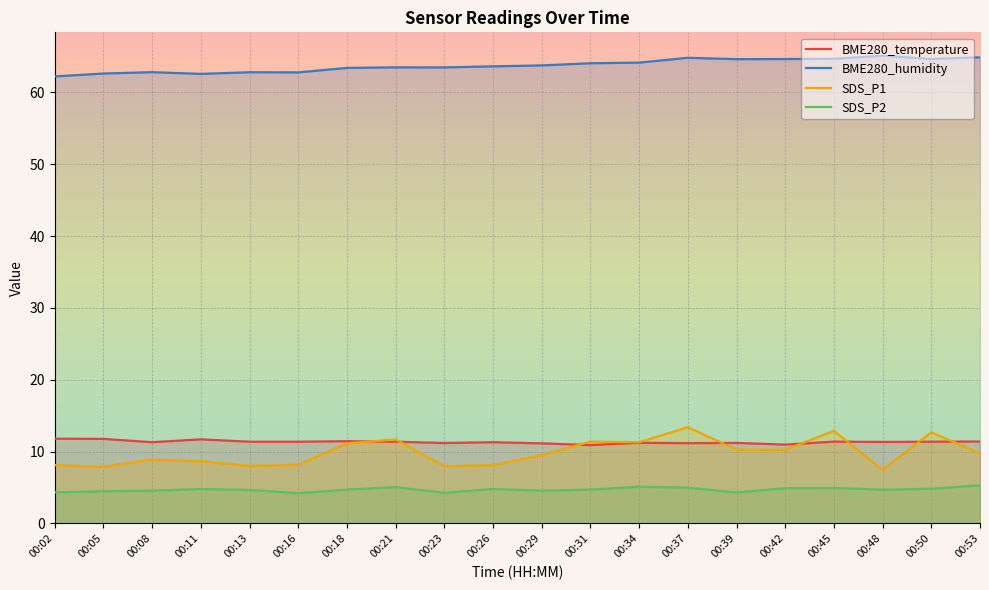

At 00:18, list the series in order from largest to smallest.

BME280_humidity, BME280_temperature, SDS_P1, SDS_P2